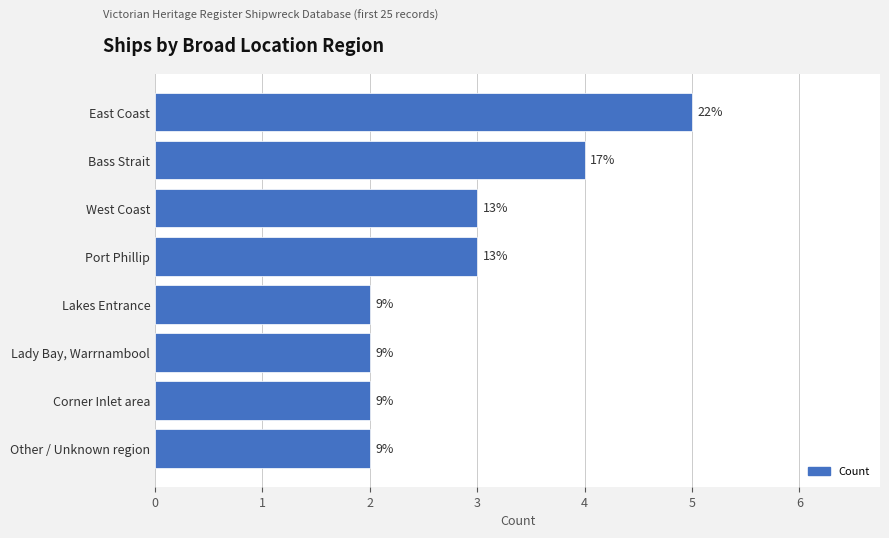

How many bars are there in total?

8